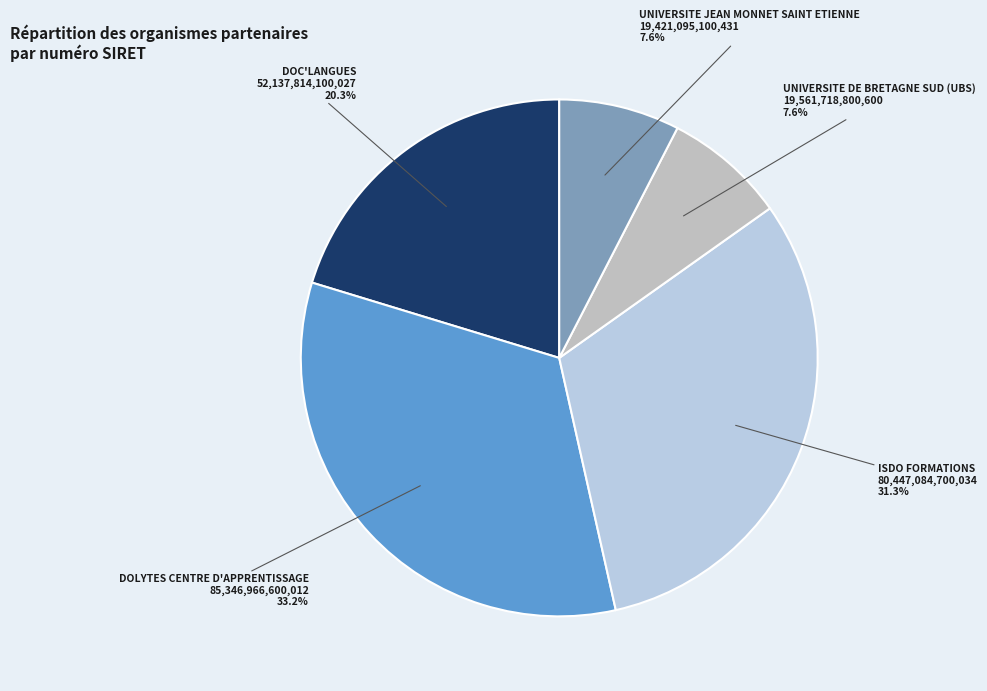

Approximately how many times larger is the value at DOLYTES CENTRE D'APPRENTISSAGE compared to UNIVERSITE DE BRETAGNE SUD (UBS)?

4.4